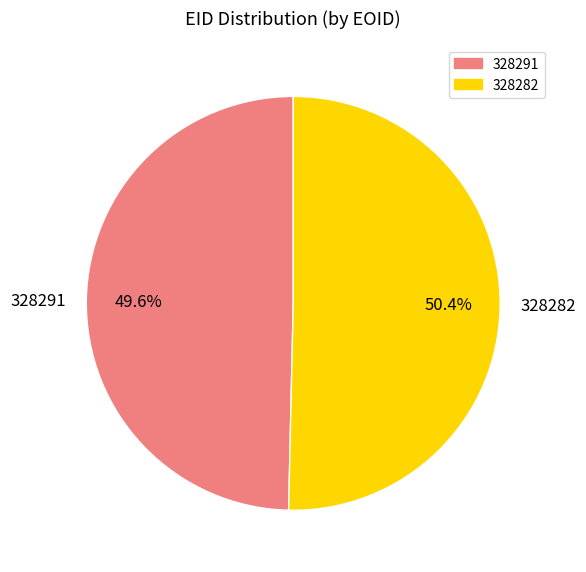

Rank the categories by value from lowest to highest.

328291, 328282